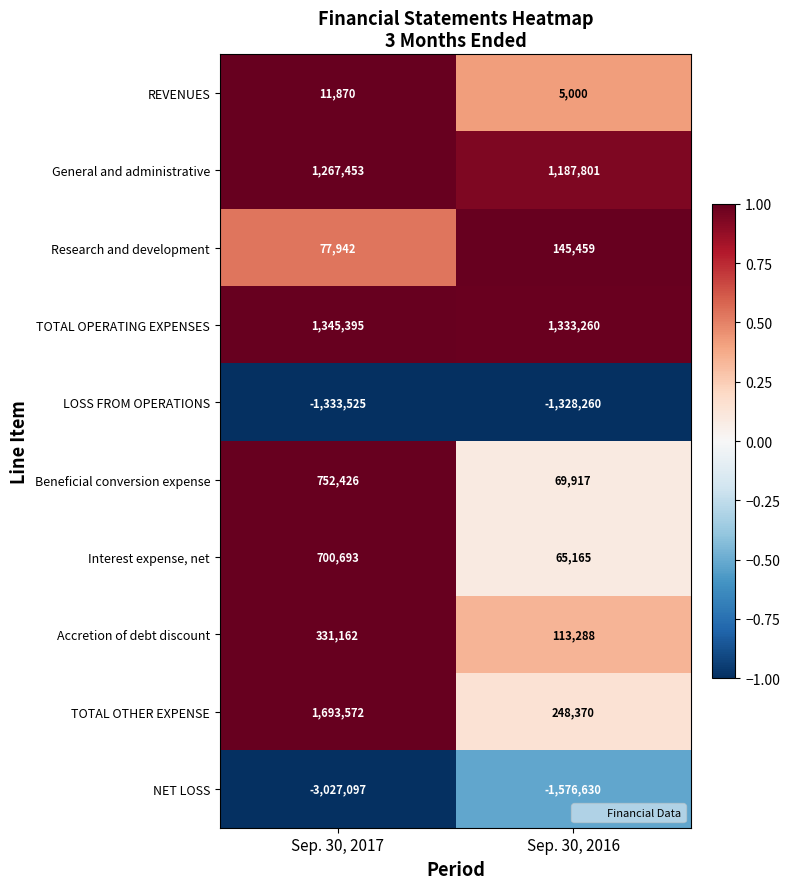

What is the sum of all Research and development values?

223401